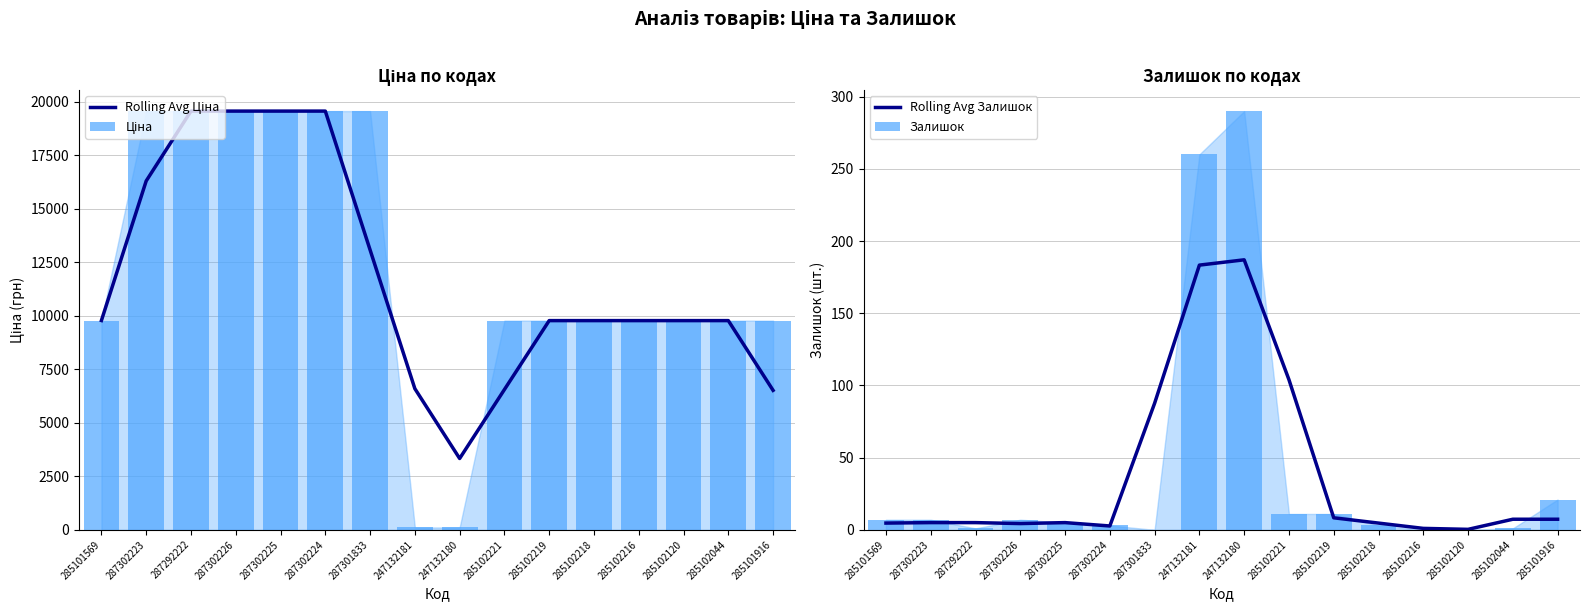

Which series has the largest range (max minus min)?

Ціна